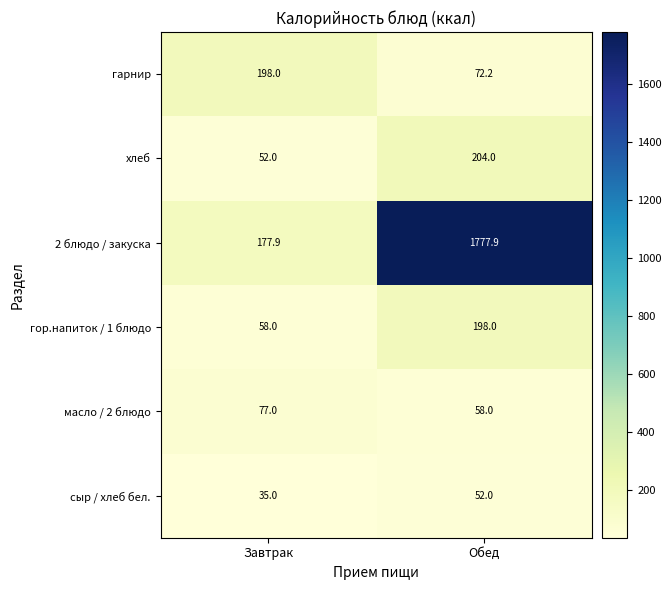

Is it true that масло / 2 блюдо equals 17.7 at Обед?

False